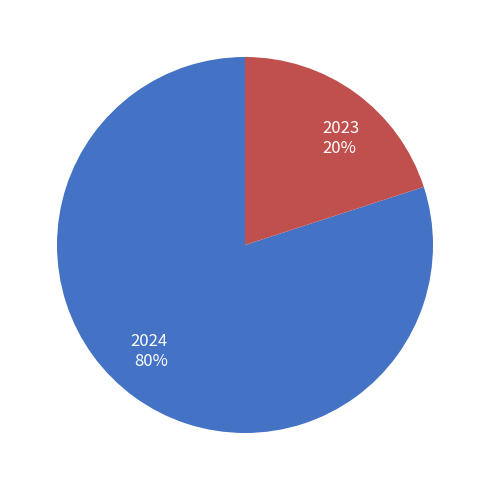

Which slice is the smallest?

2023